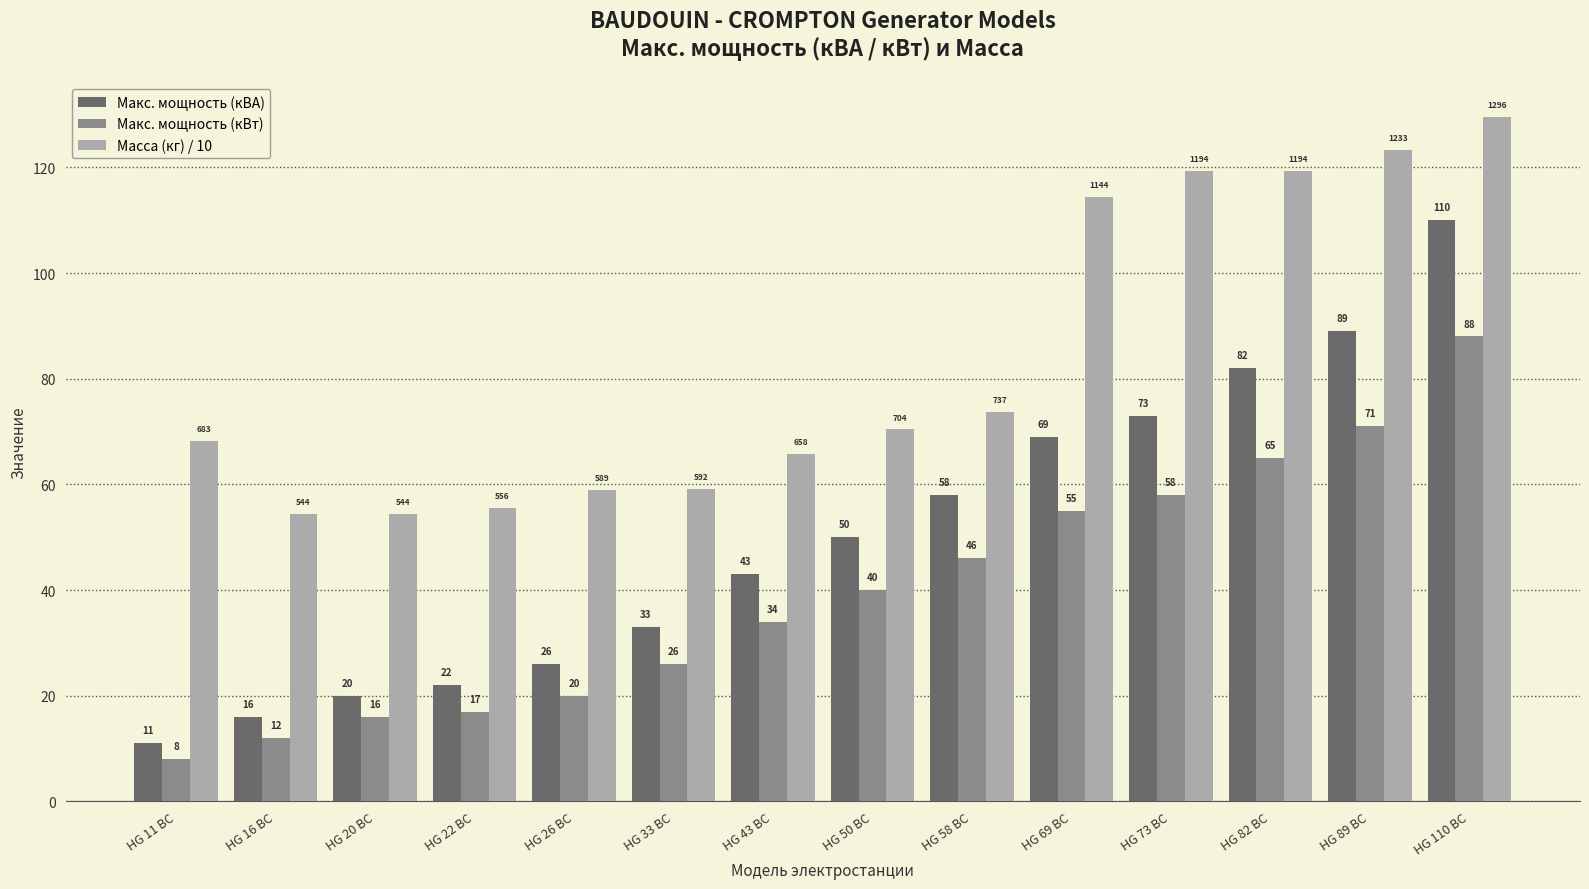

What is the value of the Макс. мощность (кВА) bar at the 12th from the left?

82.0